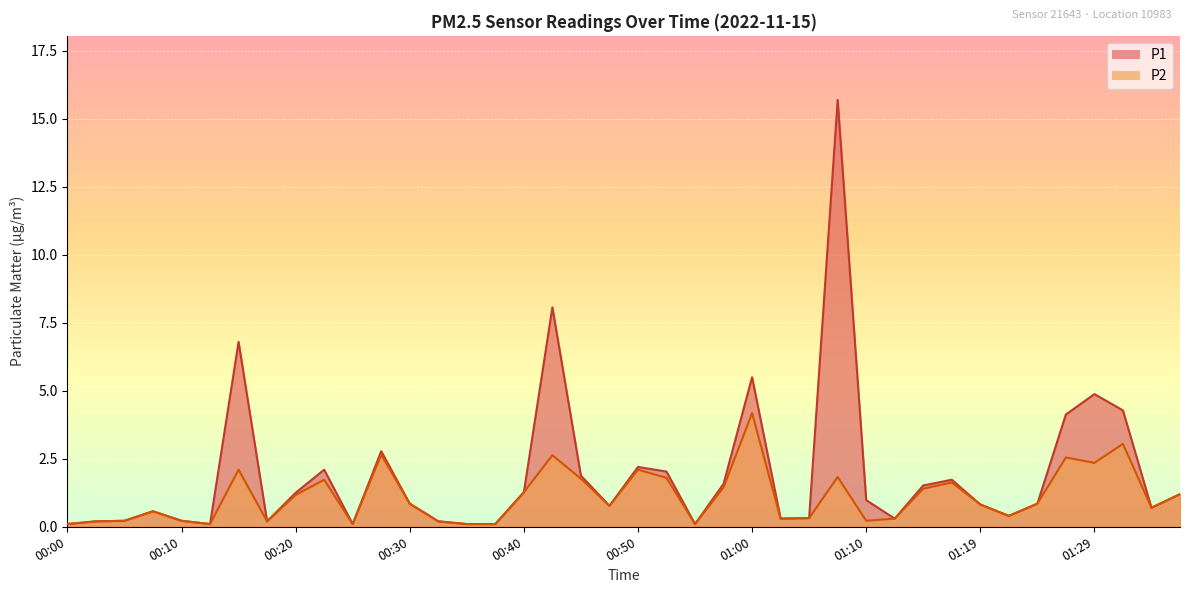

At which category does the chart reach its minimum across all series?

00:00